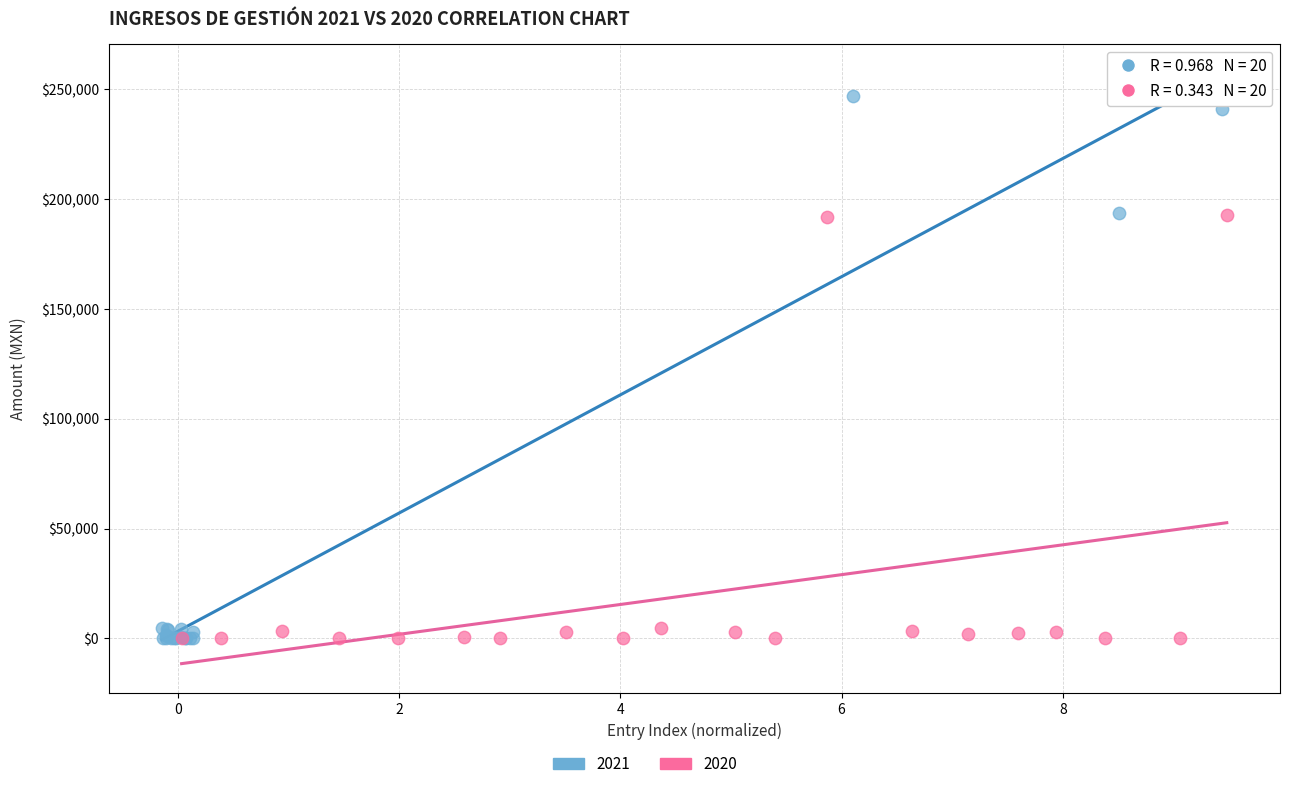

Which series has the largest Y range (max minus min)?

2021